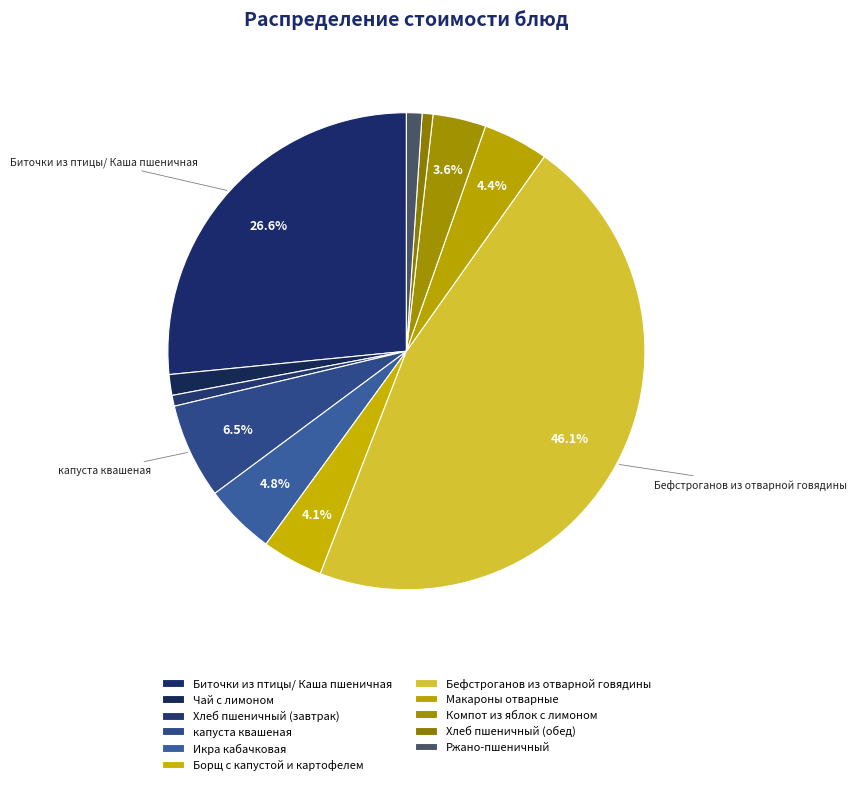

Is there a majority slice in this chart?

No